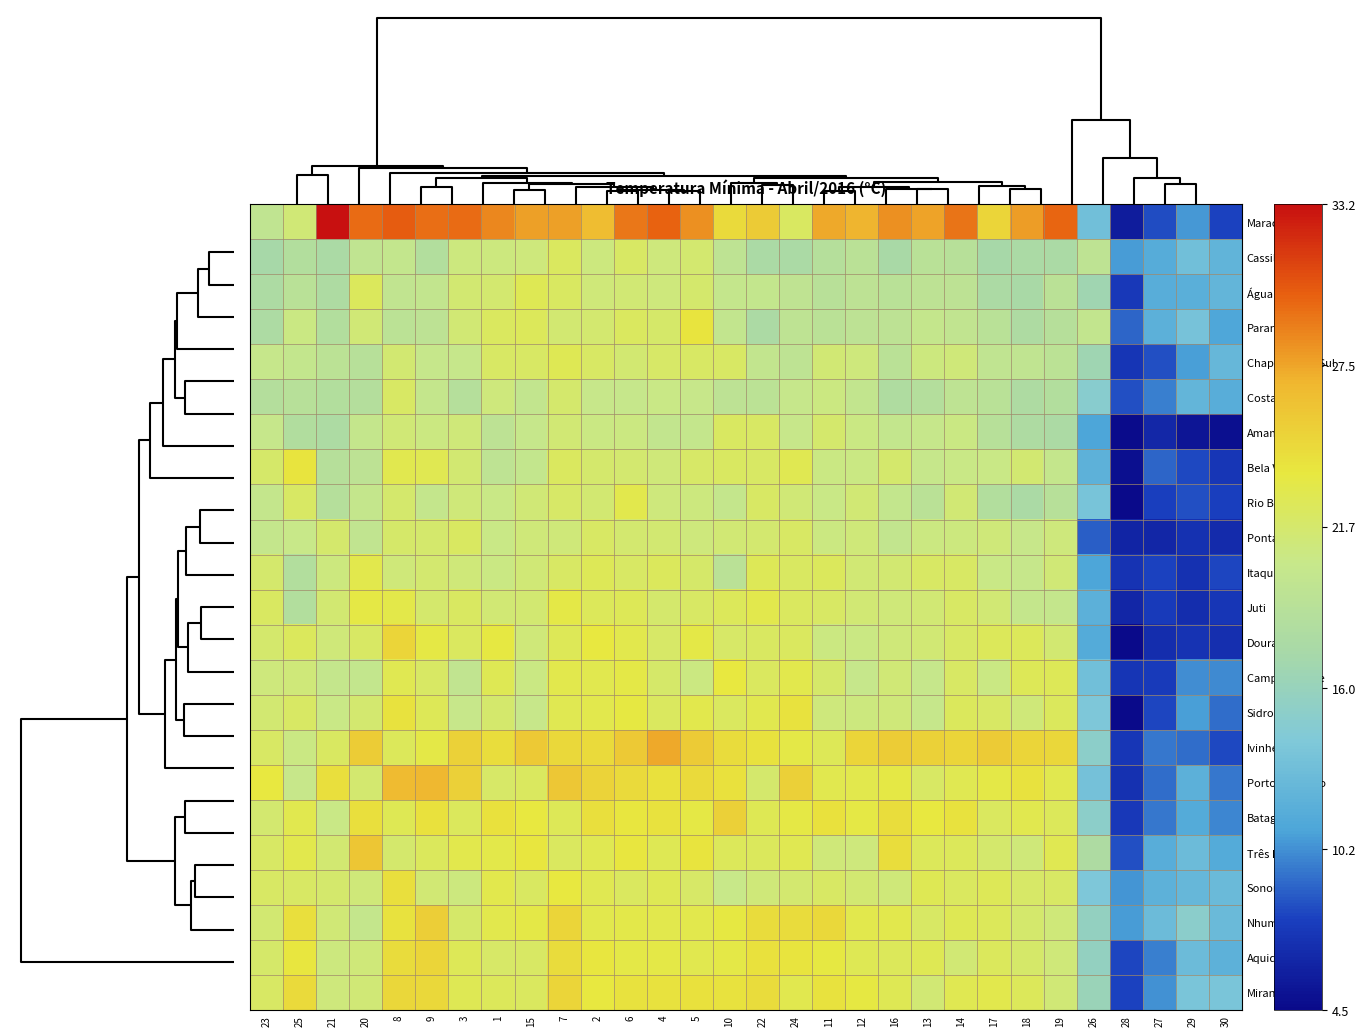

What is the greatest value displayed?

1.0